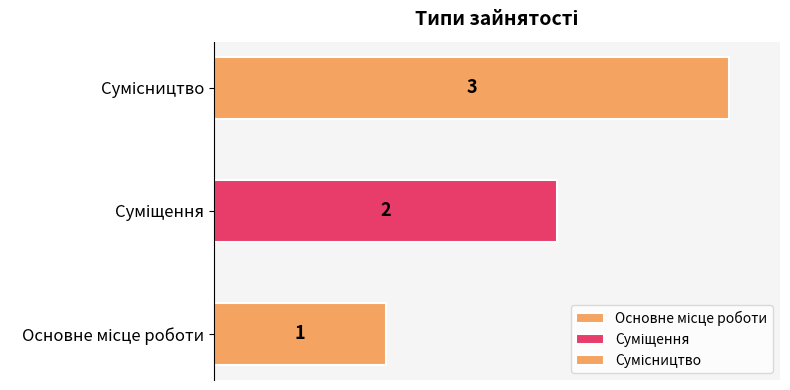

How many values are below 2?

1